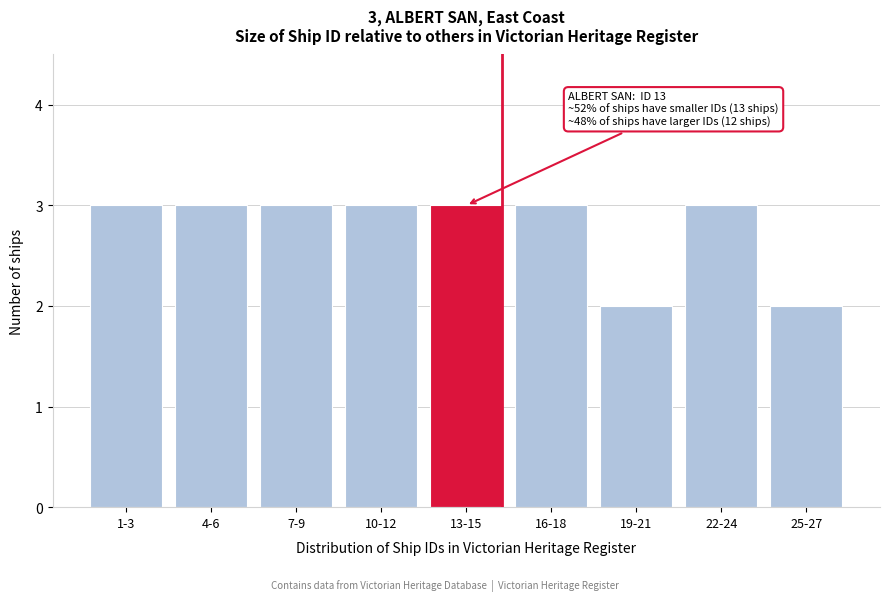

Reading left to right, transcribe all the data shown in this chart.

1-3=3	4-6=3	7-9=3	10-12=3	13-15=3	16-18=3	19-21=2	22-24=3	25-27=2